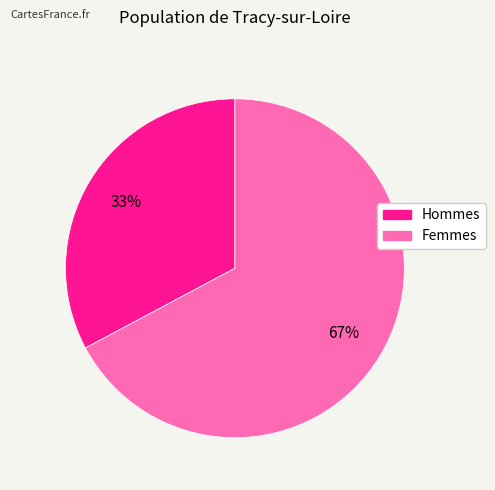

To the nearest percent, what is the average slice percentage?

50%